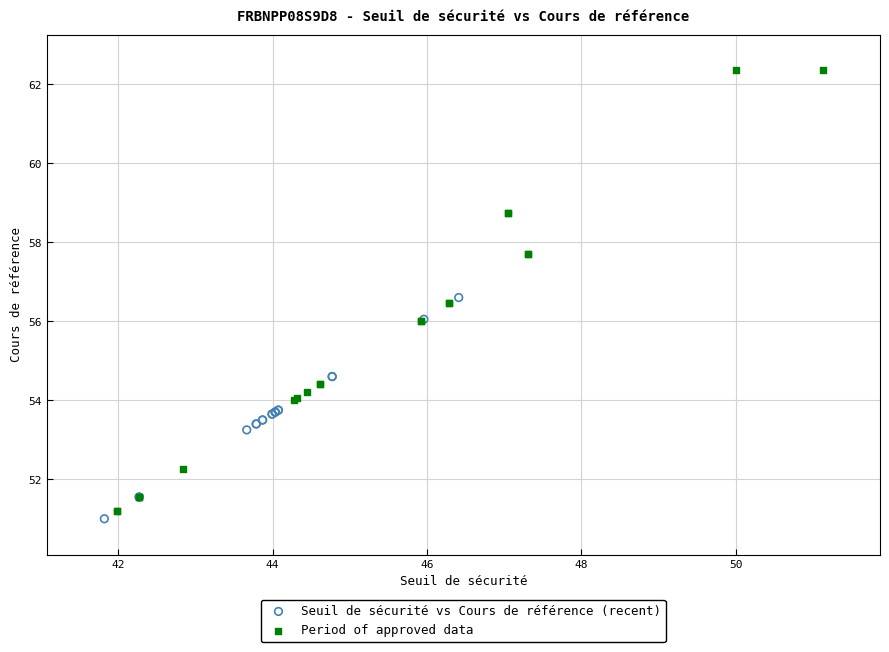

Which series reaches the maximum Y coordinate?

Period of approved data